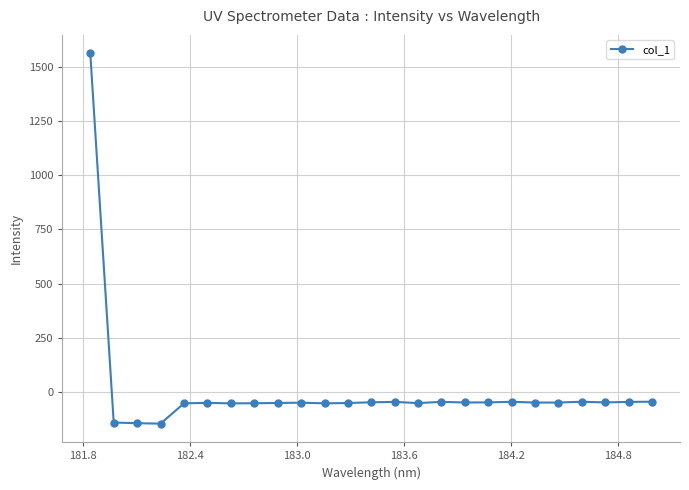

Does the chart have visible grid lines?

Yes